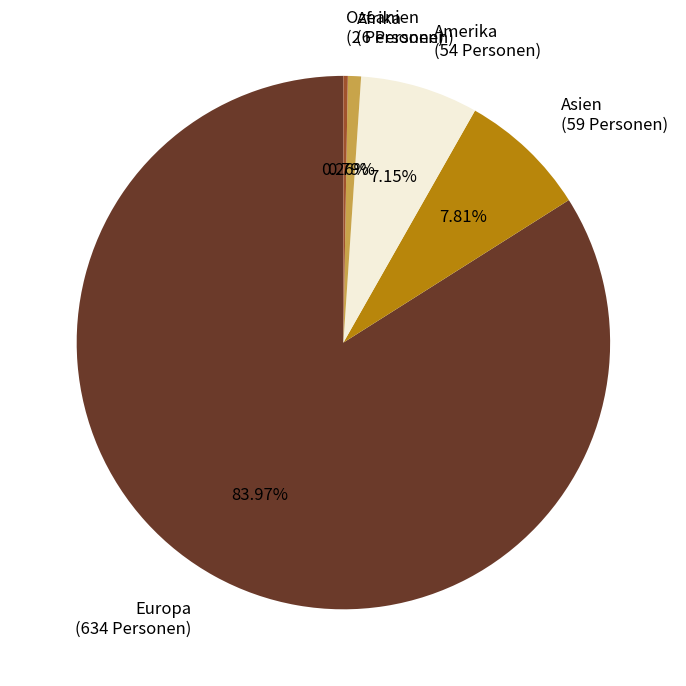

To the nearest percent, what is the average slice percentage?

20%